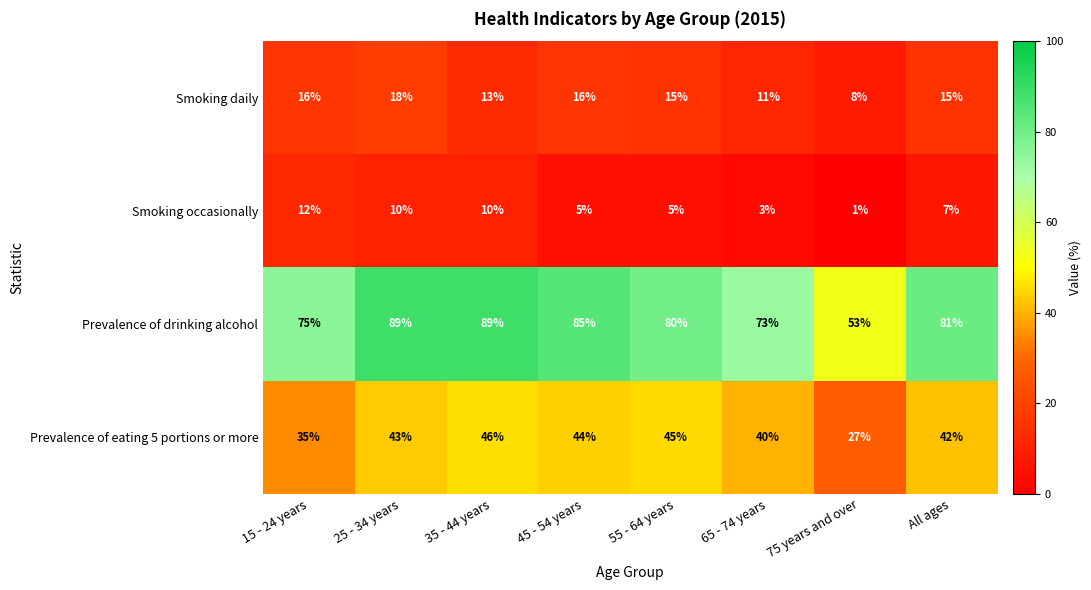

Where is Prevalence of eating 5 portions or more nearest to the value 36?

15 - 24 years